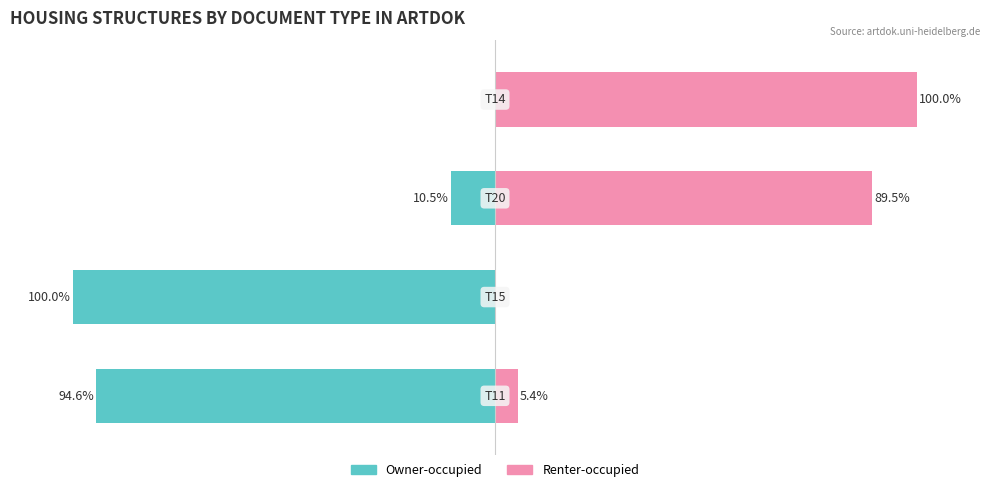

Is it true that Renter-occupied equals 34.3 at 2?

False